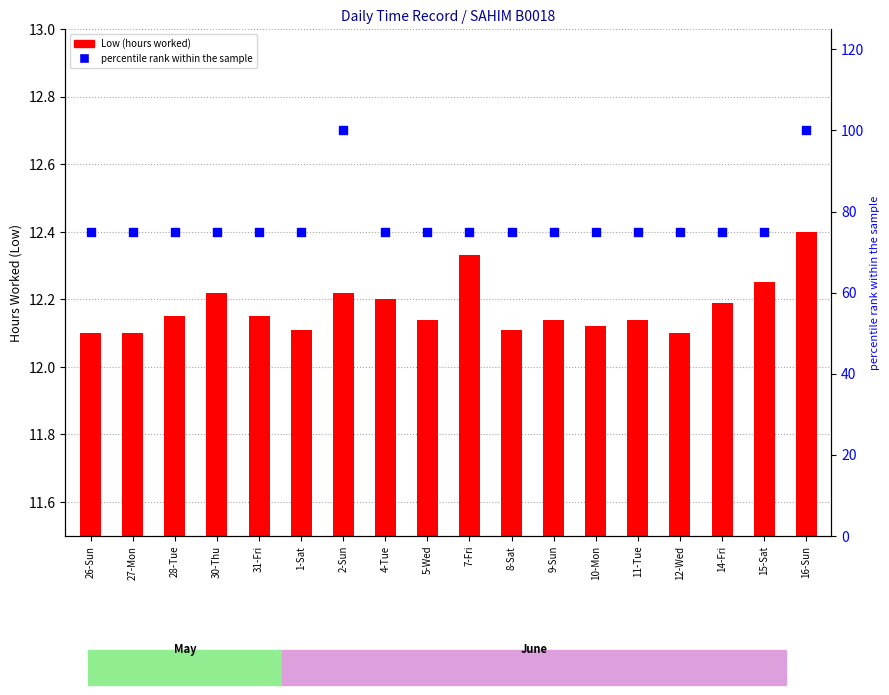

At which category is the sum across all series the highest?

16-Sun